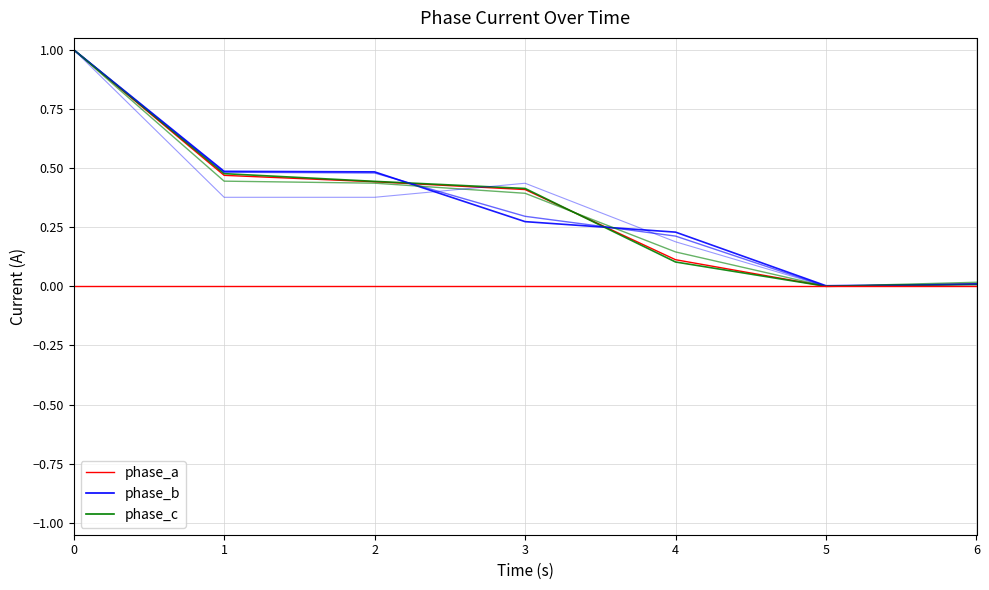

At how many categories does at least one series exceed 0?

7